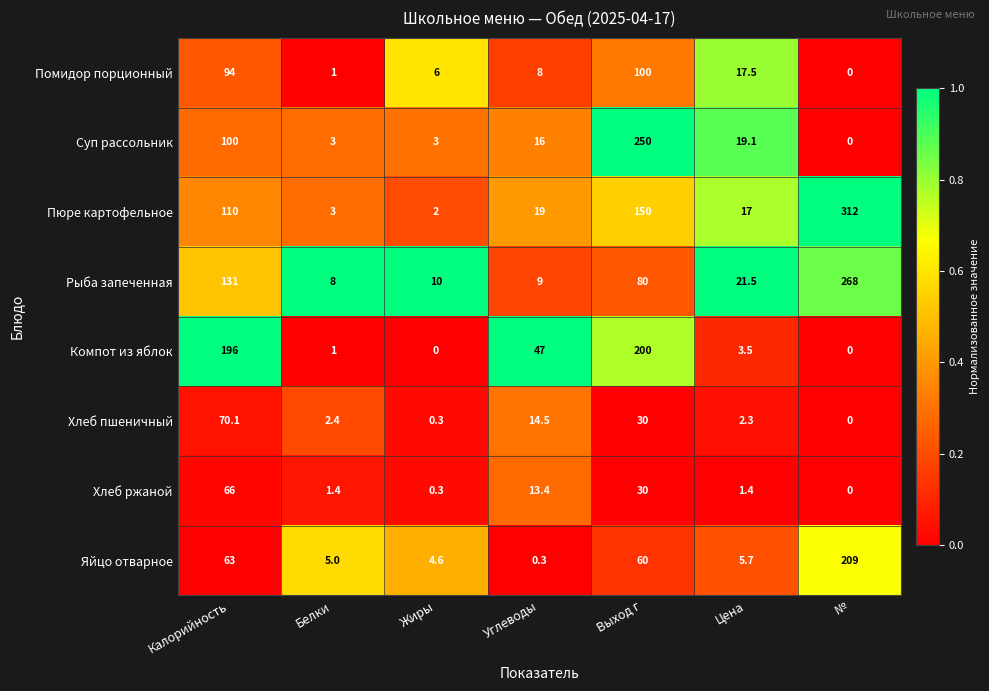

What is the spread (max minus min) of values at Жиры?

10.0